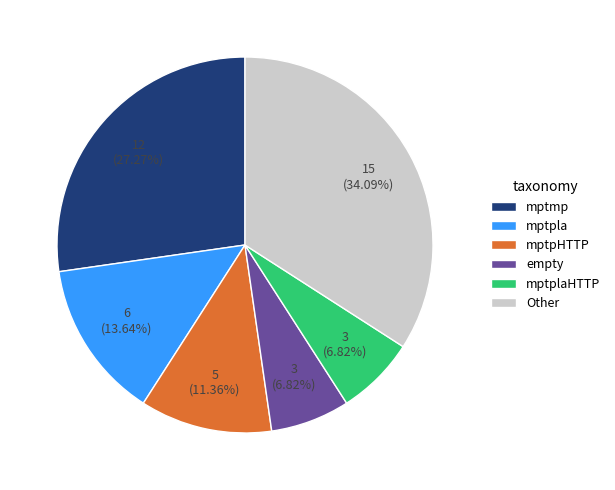

Does empty account for over 50% of the chart?

No